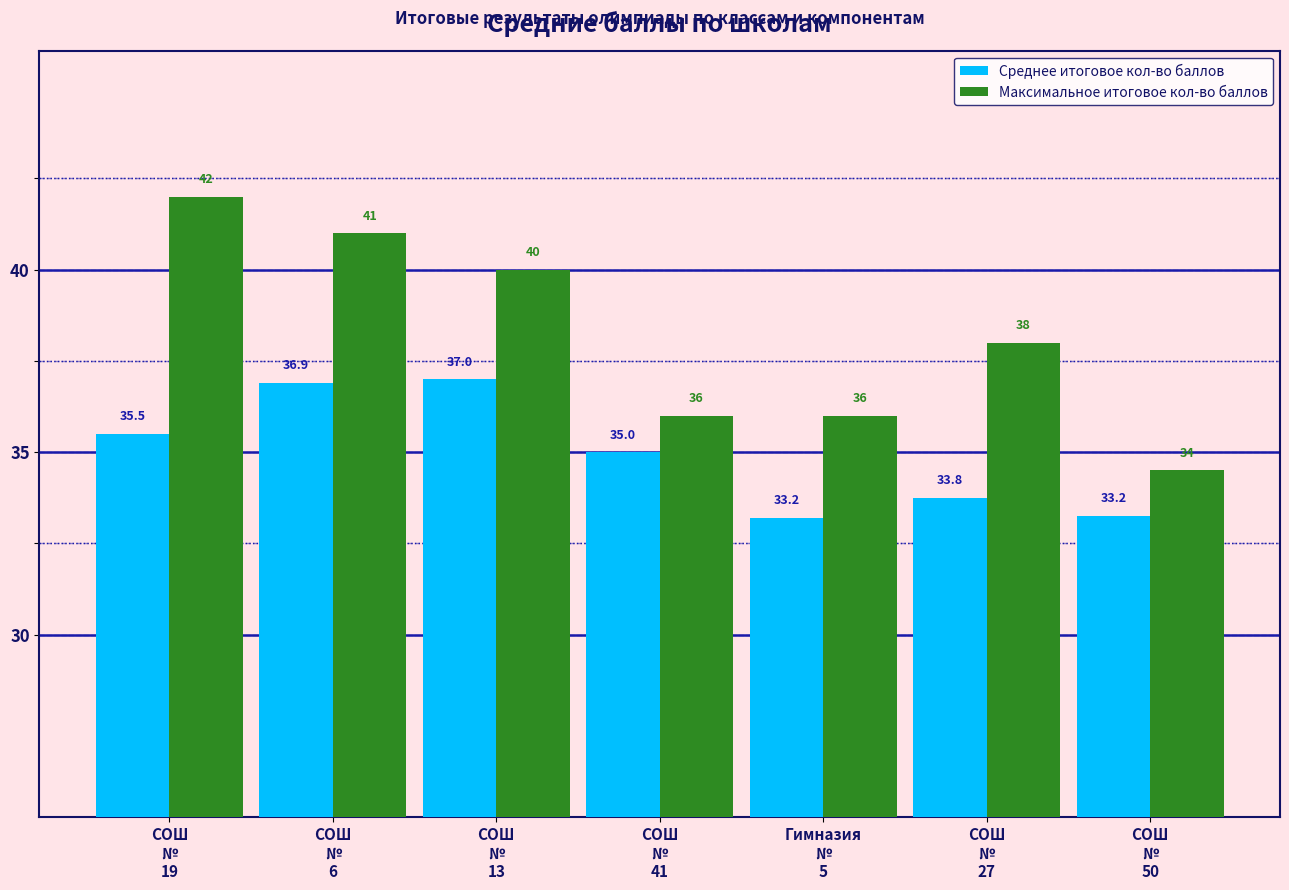

How many groups of bars are there?

7